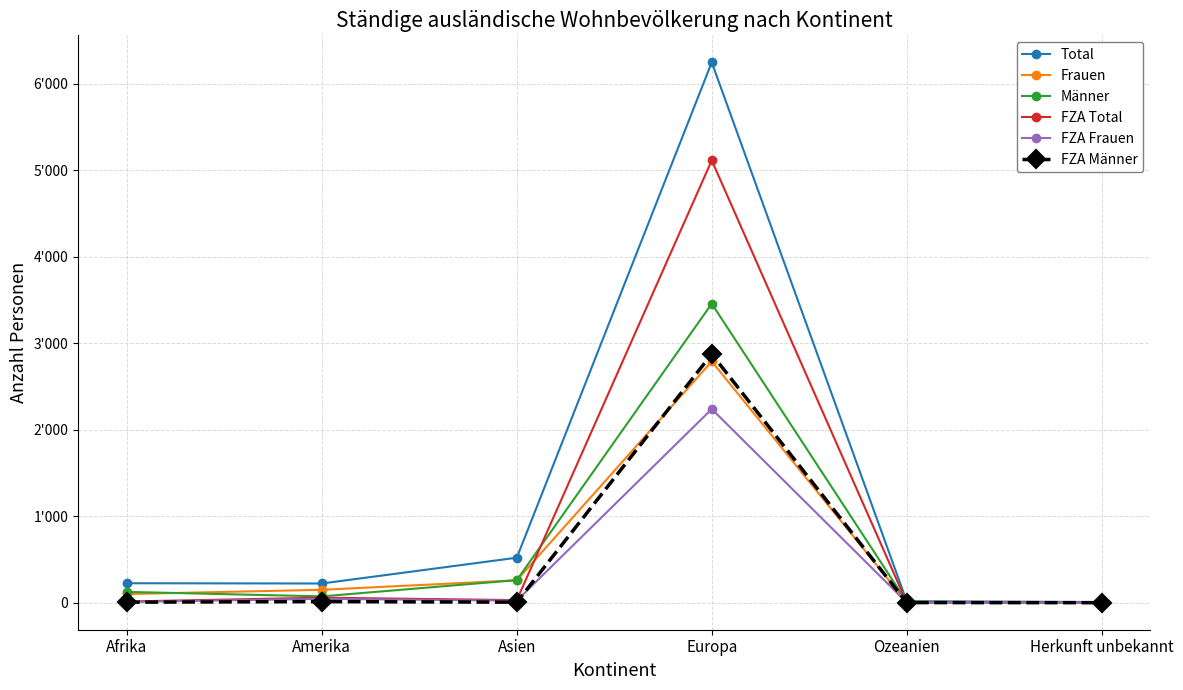

True or false: FZA Frauen has more than 2 points higher than both neighbors.

False